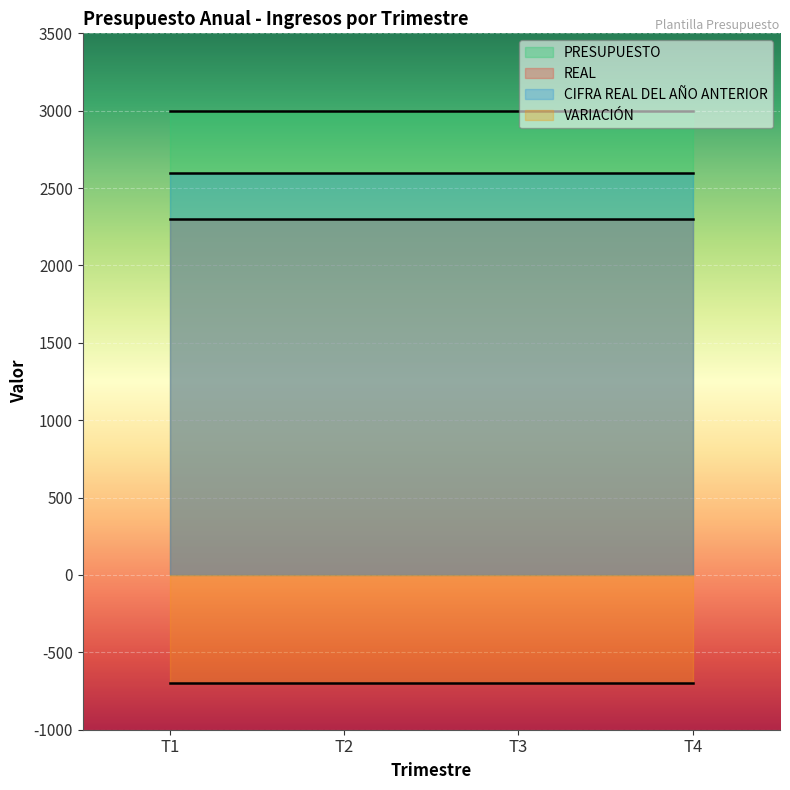

Is the value of VARIACIÓN at T2 greater than the value of CIFRA REAL DEL AÑO ANTERIOR at T4?

No